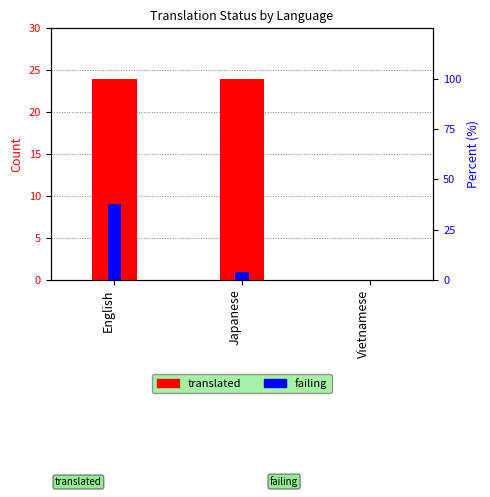

What is the value of the translated bar at the 1st from the left?

24